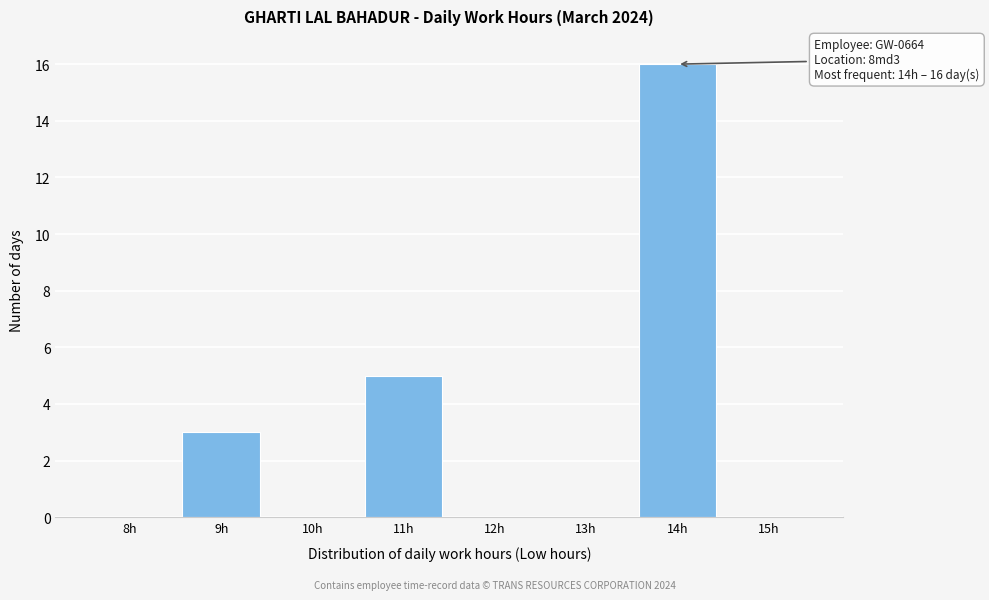

Reading left to right, what are all the values shown in this chart?

8h=0	9h=3	10h=0	11h=5	12h=0	13h=0	14h=16	15h=0